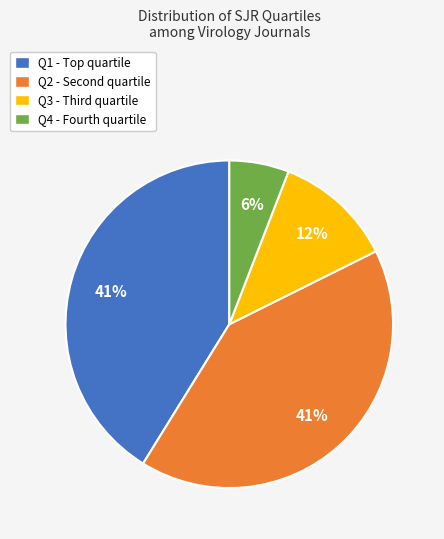

True or false: Q3 accounts for 12% of the total.

True